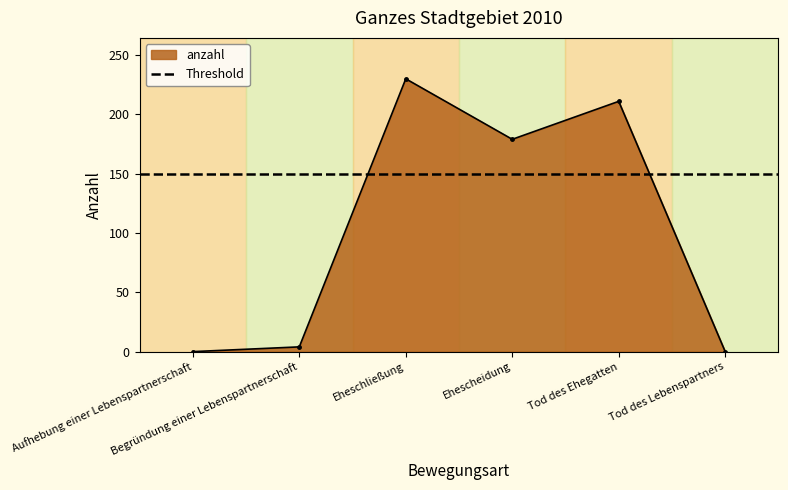

The value at Begründung einer Lebenspartnerschaft is 4. True or false?

True